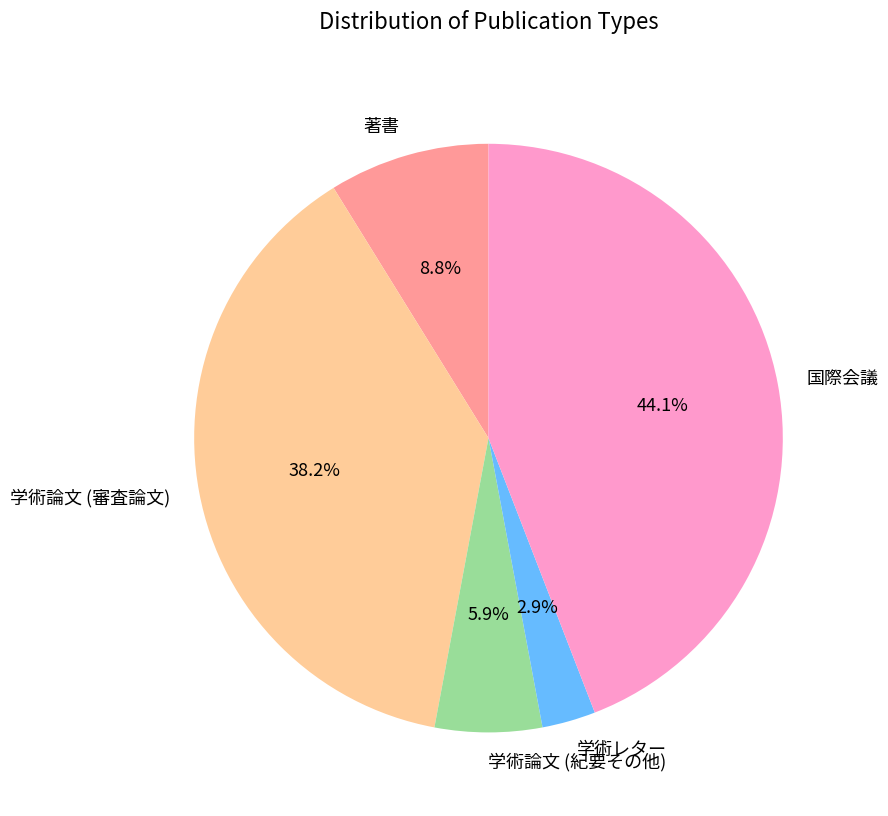

How many slices are in this pie chart?

5